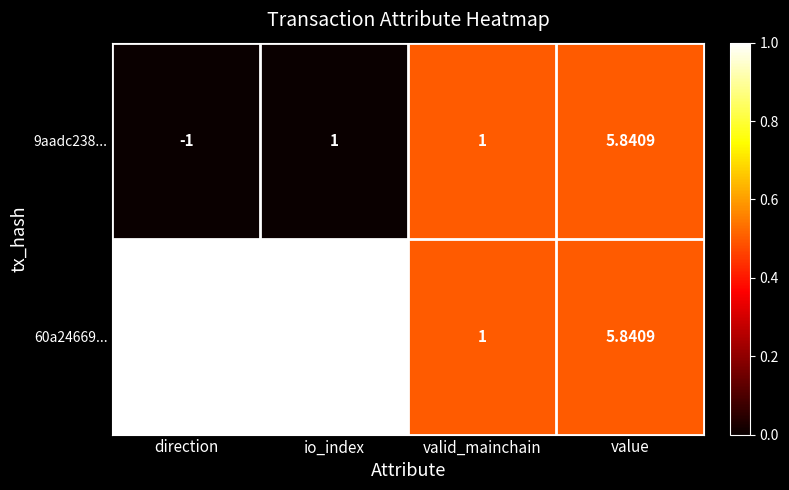

Is the value of 60a24669... at direction greater than the value of 9aadc238... at value?

No